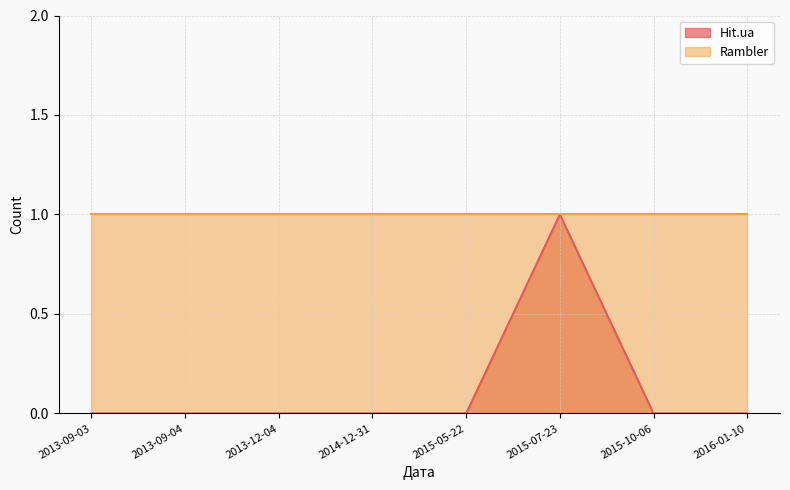

True or false: the data has more than 2 interior local peaks.

False